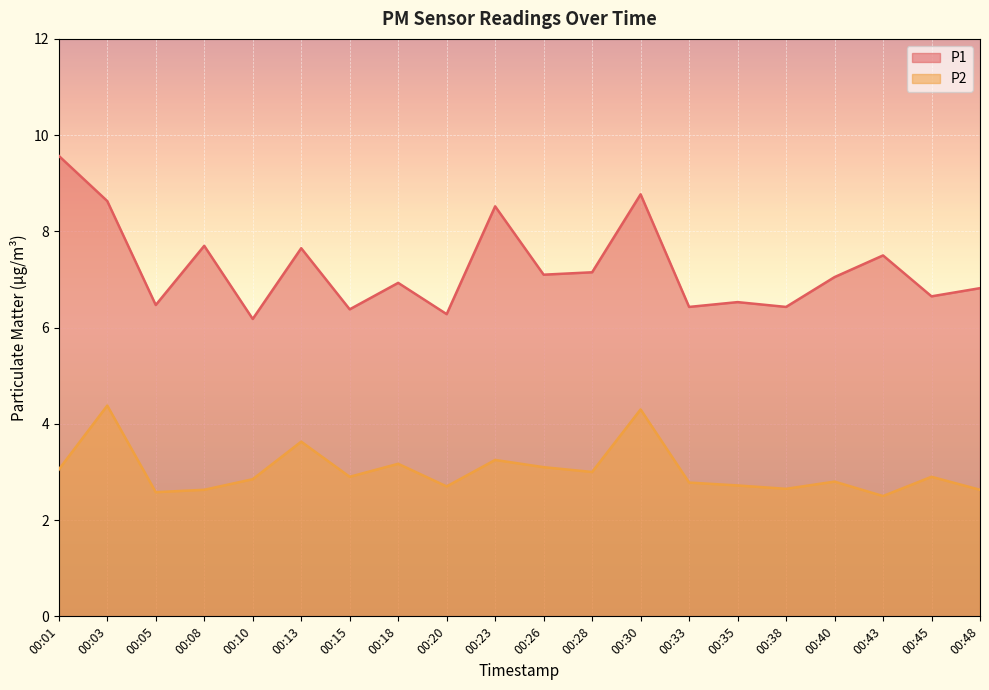

The P1 series shows 6.2 at 00:10. True or false?

True